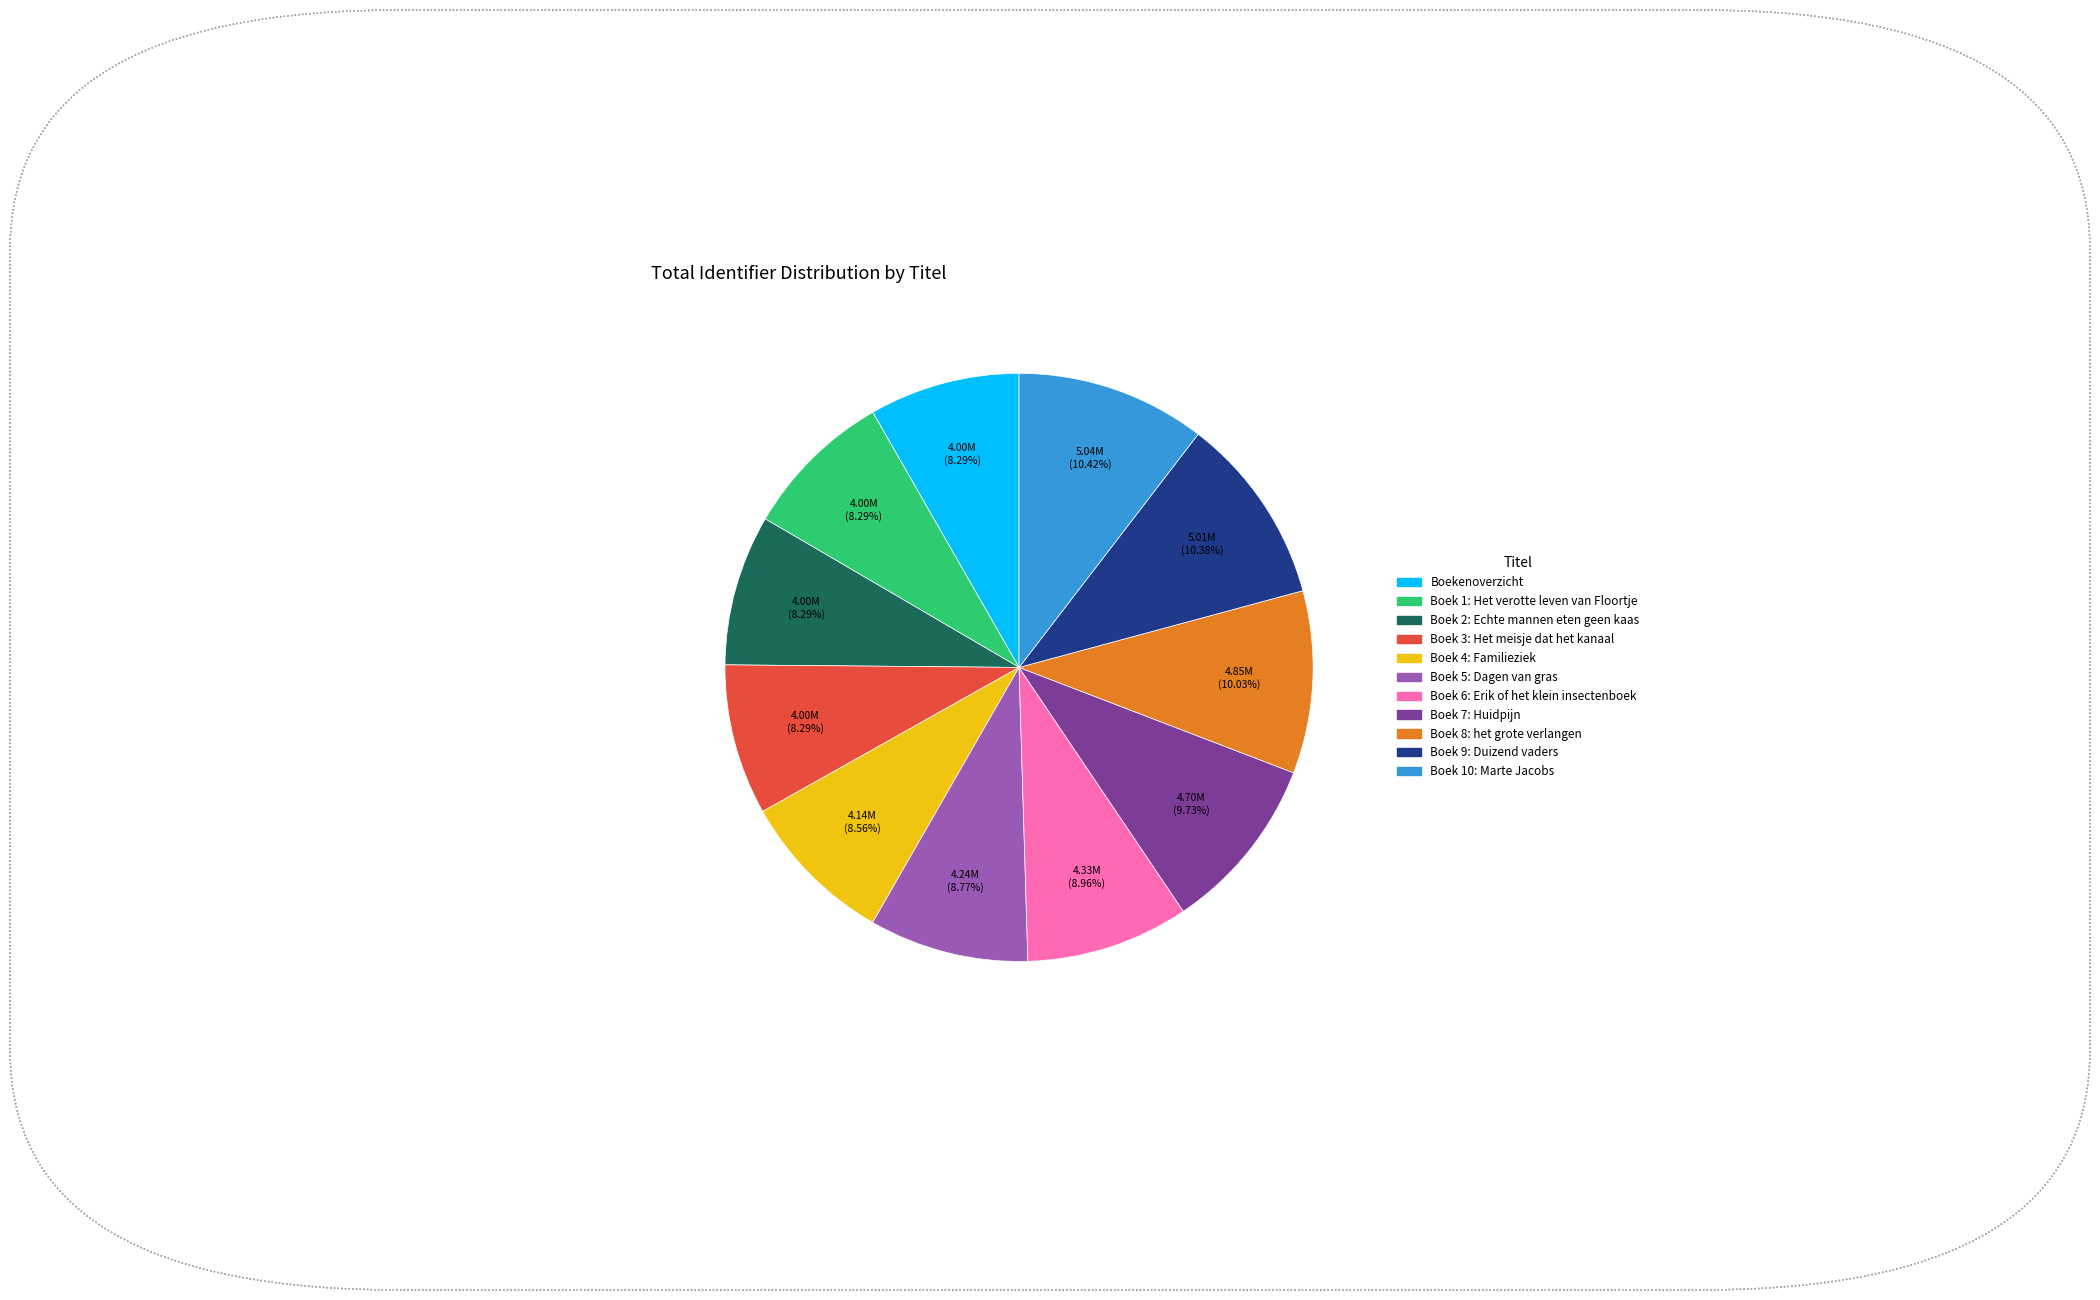

The Boekenoverzicht slice represents 3% of the pie. True or false?

False